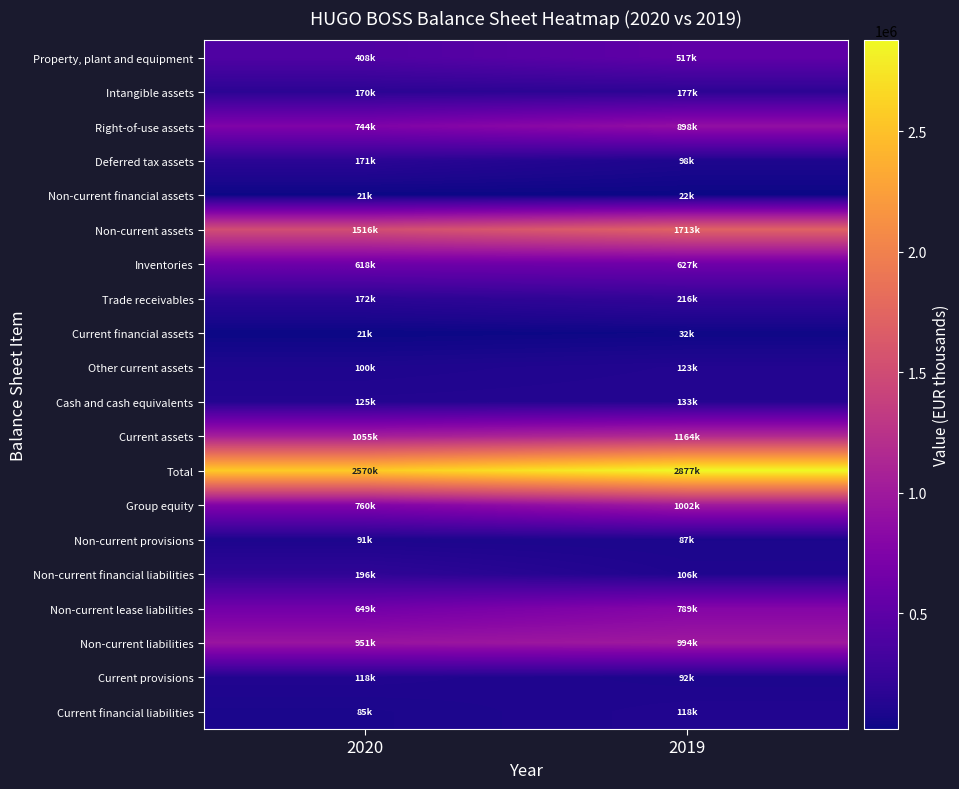

Which series has the largest total across all categories?

Total